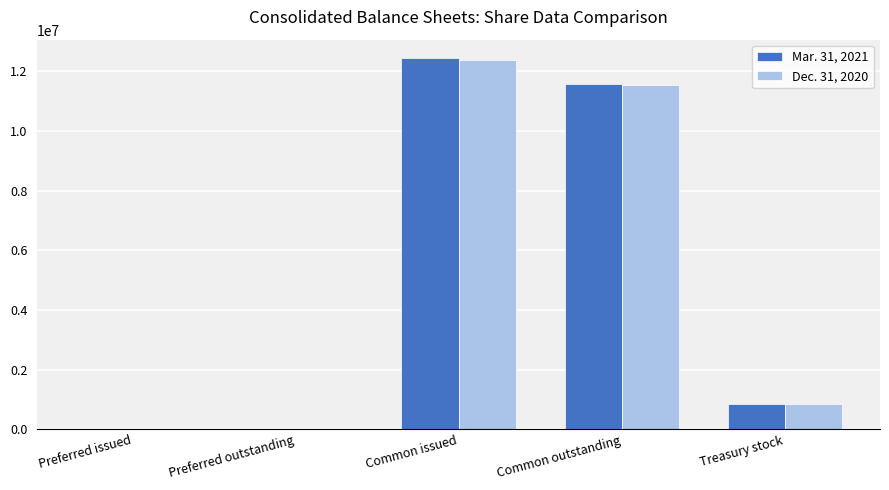

What is the approximate value of Mar. 31, 2021 at Common issued, to the nearest 50?

12438050